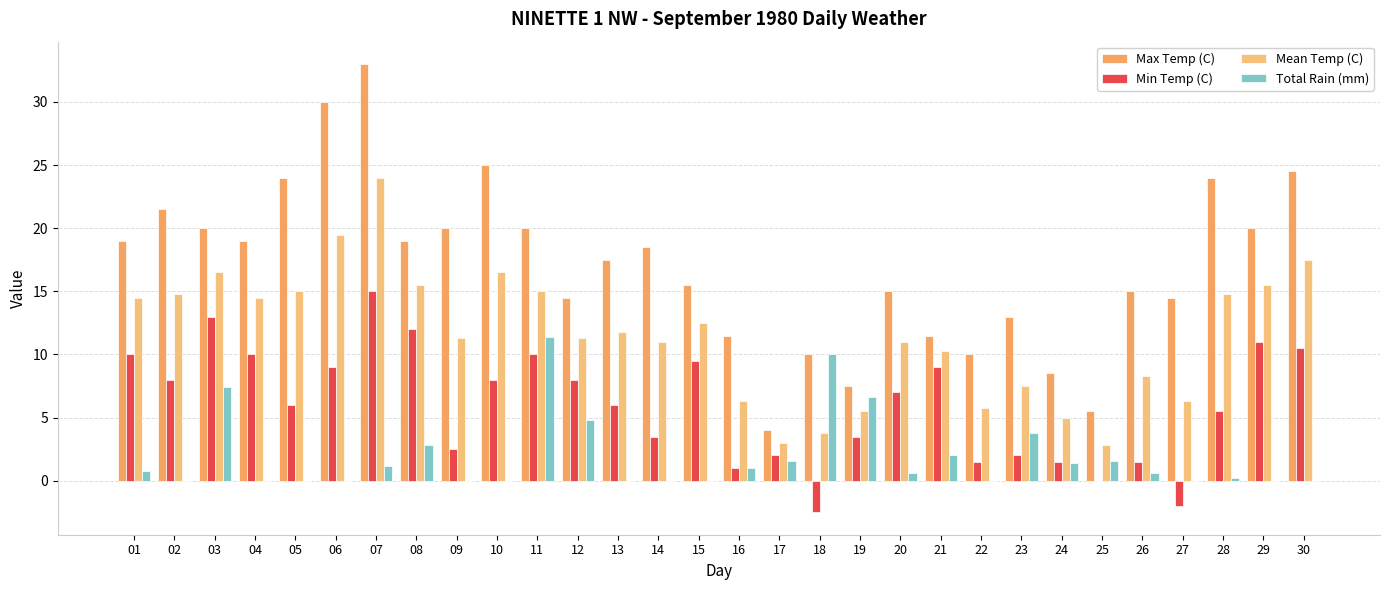

At which label is Mean Temp (C) closest to 13?

15